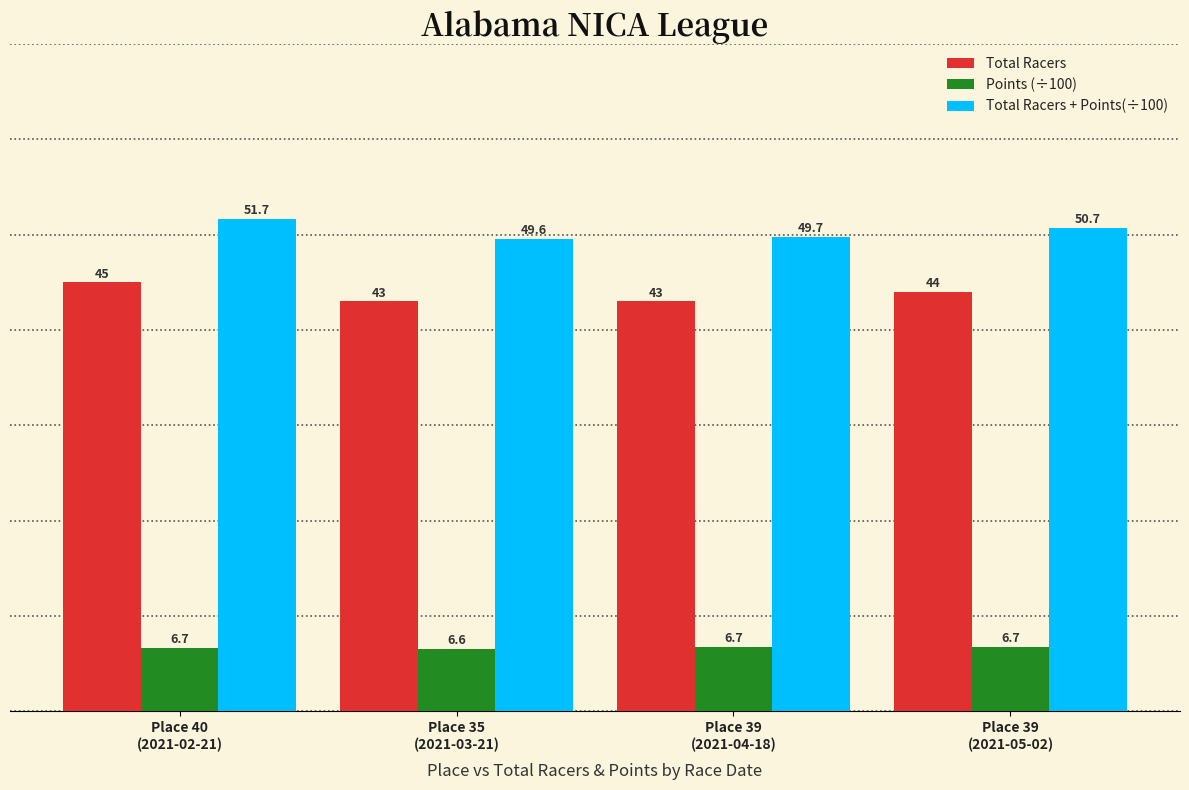

Which series has the largest range (max minus min)?

Total Racers + Points(÷100)